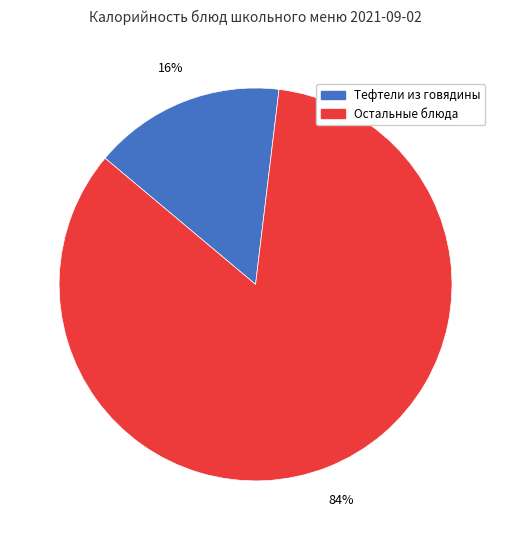

To the nearest percent, what percentage of the pie is Остальные блюда?

84%